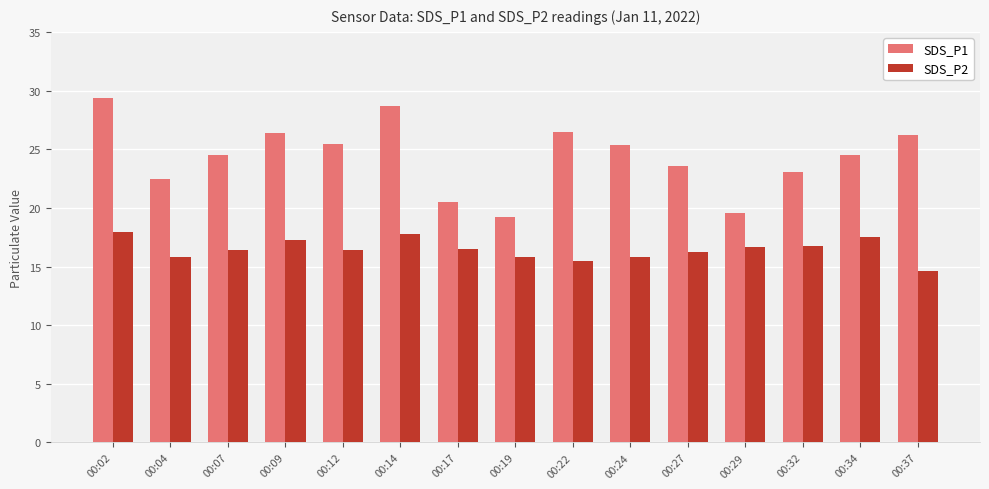

At which label does SDS_P2 first exceed 16?

00:02